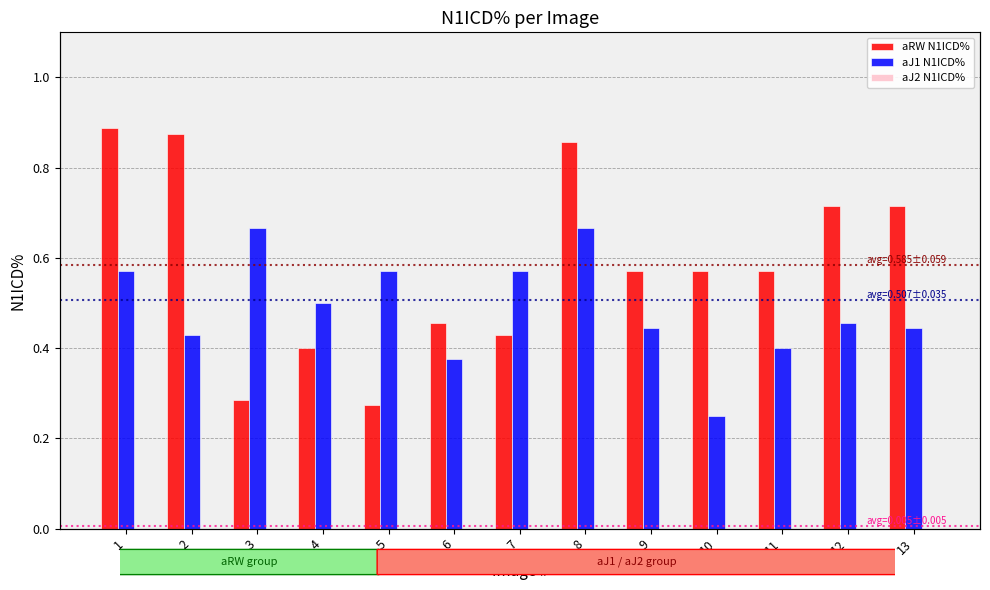

What is the spread (max minus min) of values at 8?

0.9